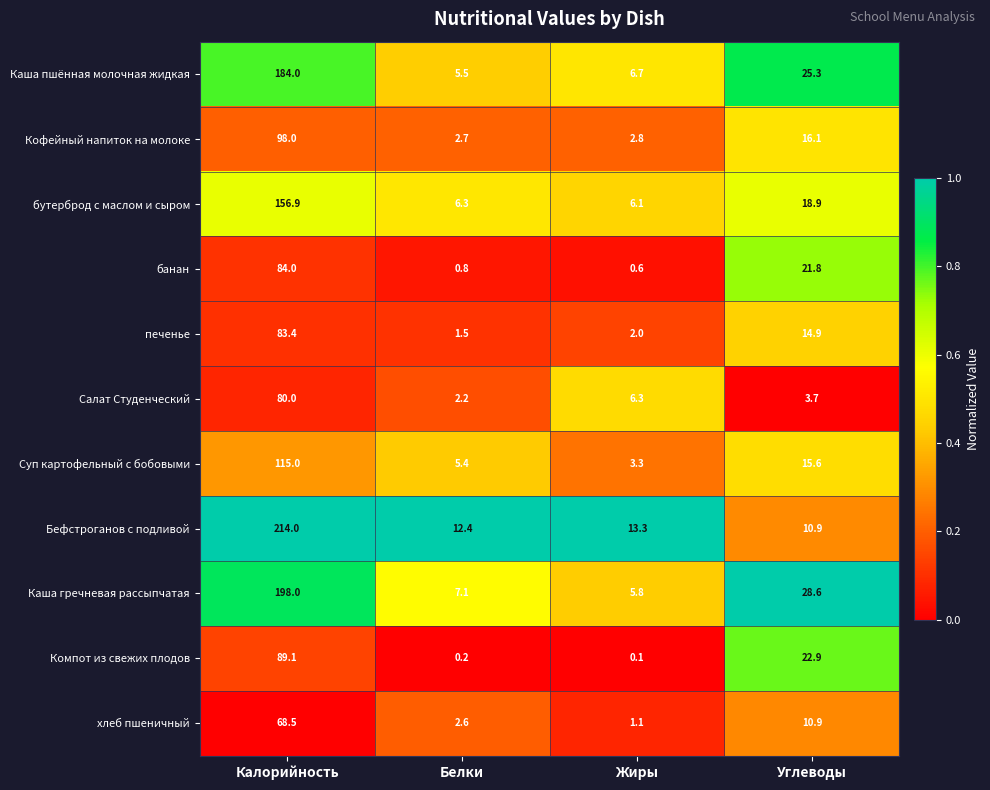

True or false: Каша пшённая молочная жидкая has a value of 5.5 at Белки.

True